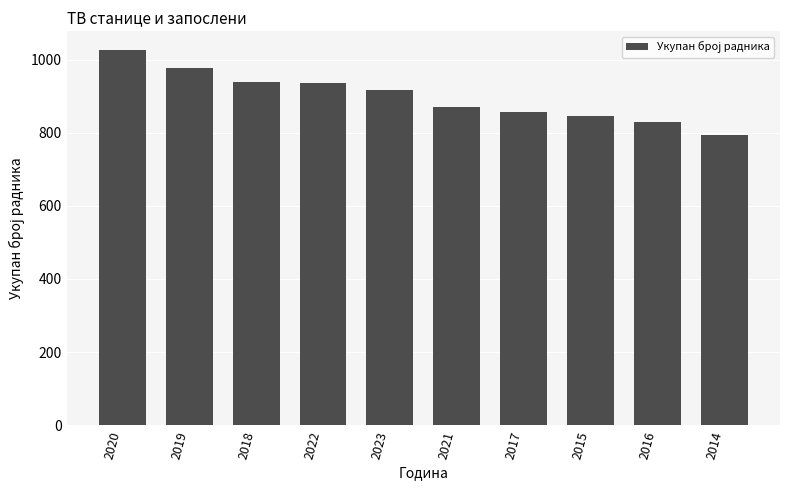

Is it true that the value at 2014 is 295?

False